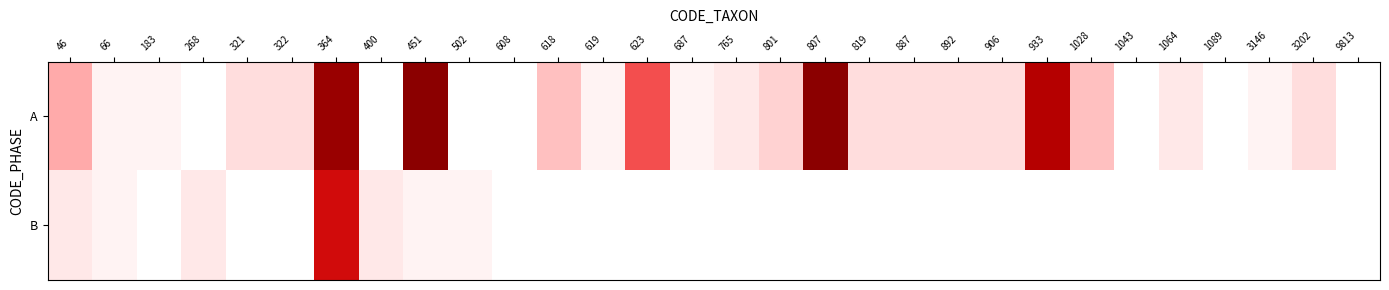

How many categories are shown in the chart?

30